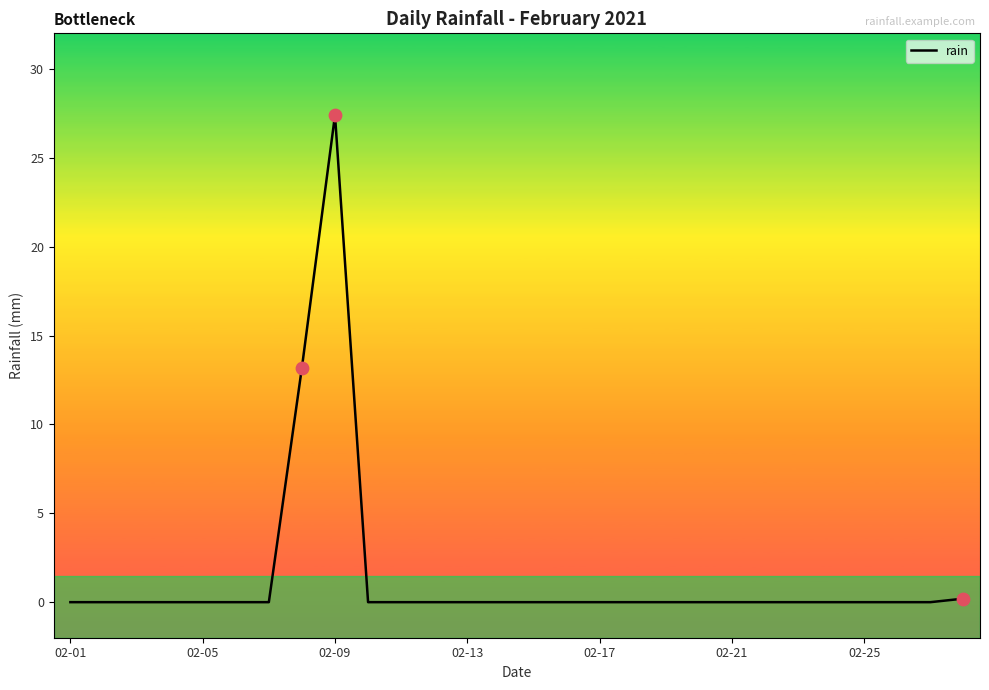

What is the difference between the maximum and minimum values?

27.4